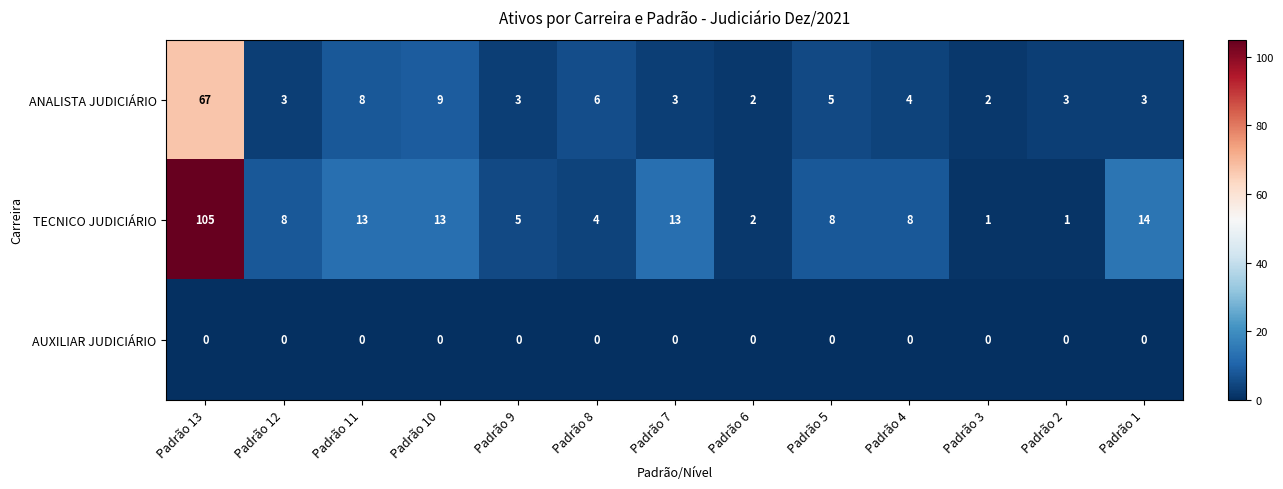

Rank the series at Padrão 9 from highest to lowest value.

TECNICO JUDICIÁRIO, ANALISTA JUDICIÁRIO, AUXILIAR JUDICIÁRIO